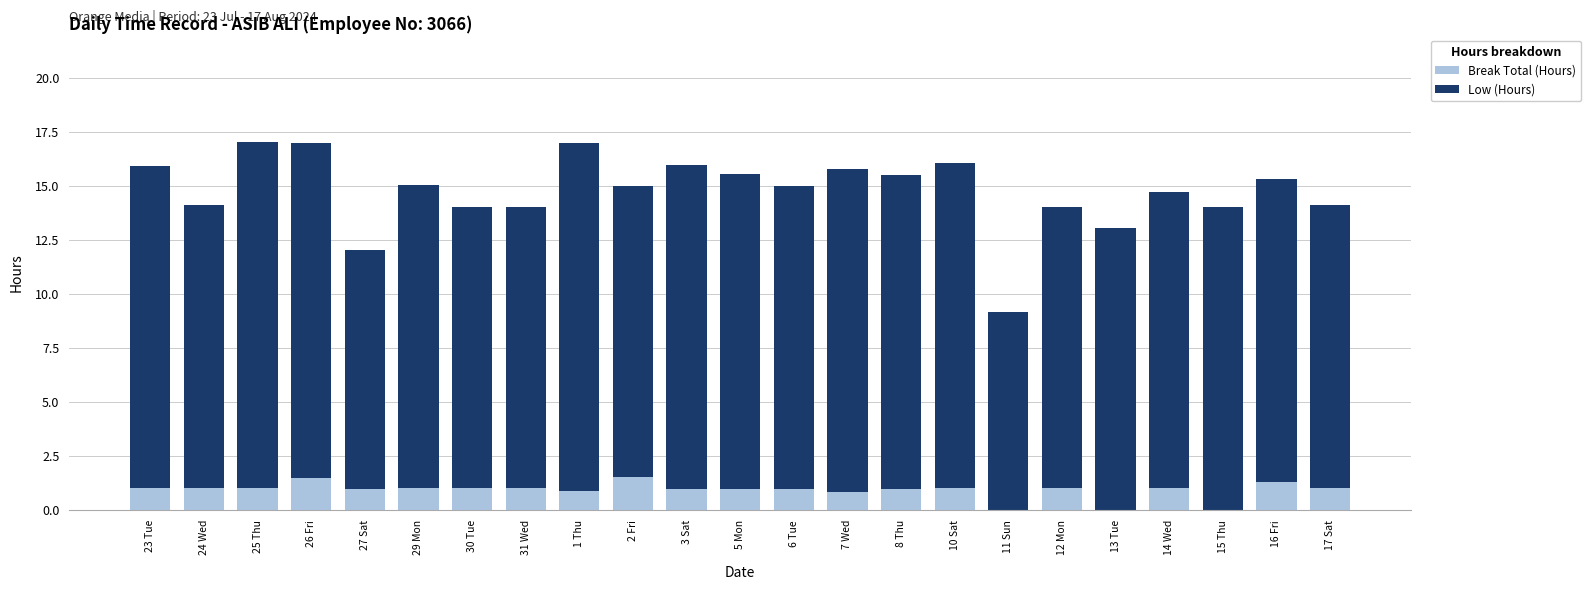

What is the highest value of the Break Total (Hours) series?

1.5